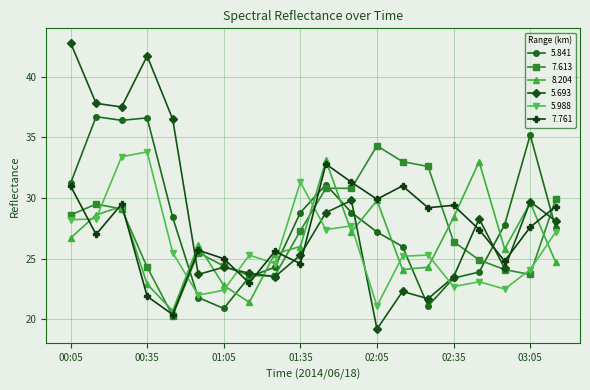

How many values in the 7.613 series are below 27?

10